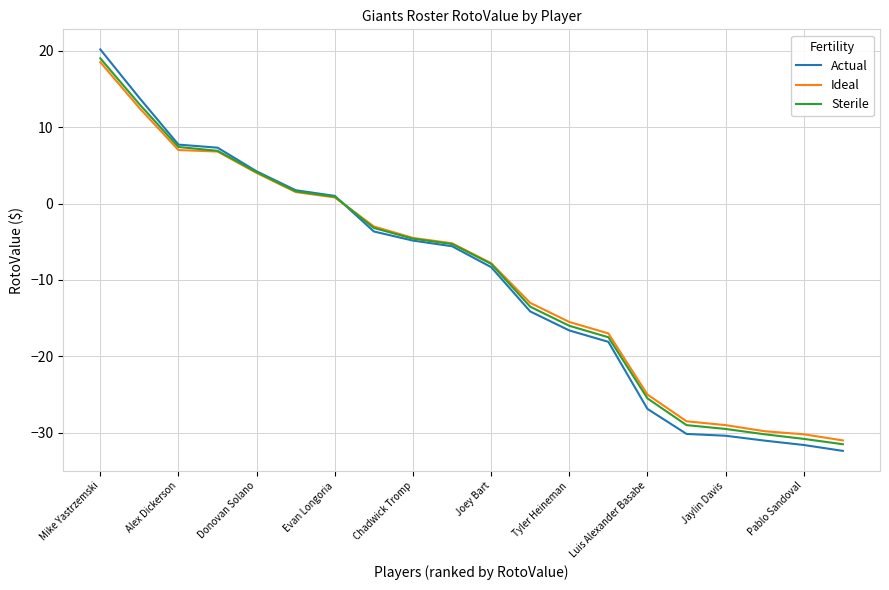

What is the minimum value for Ideal?

-31.0